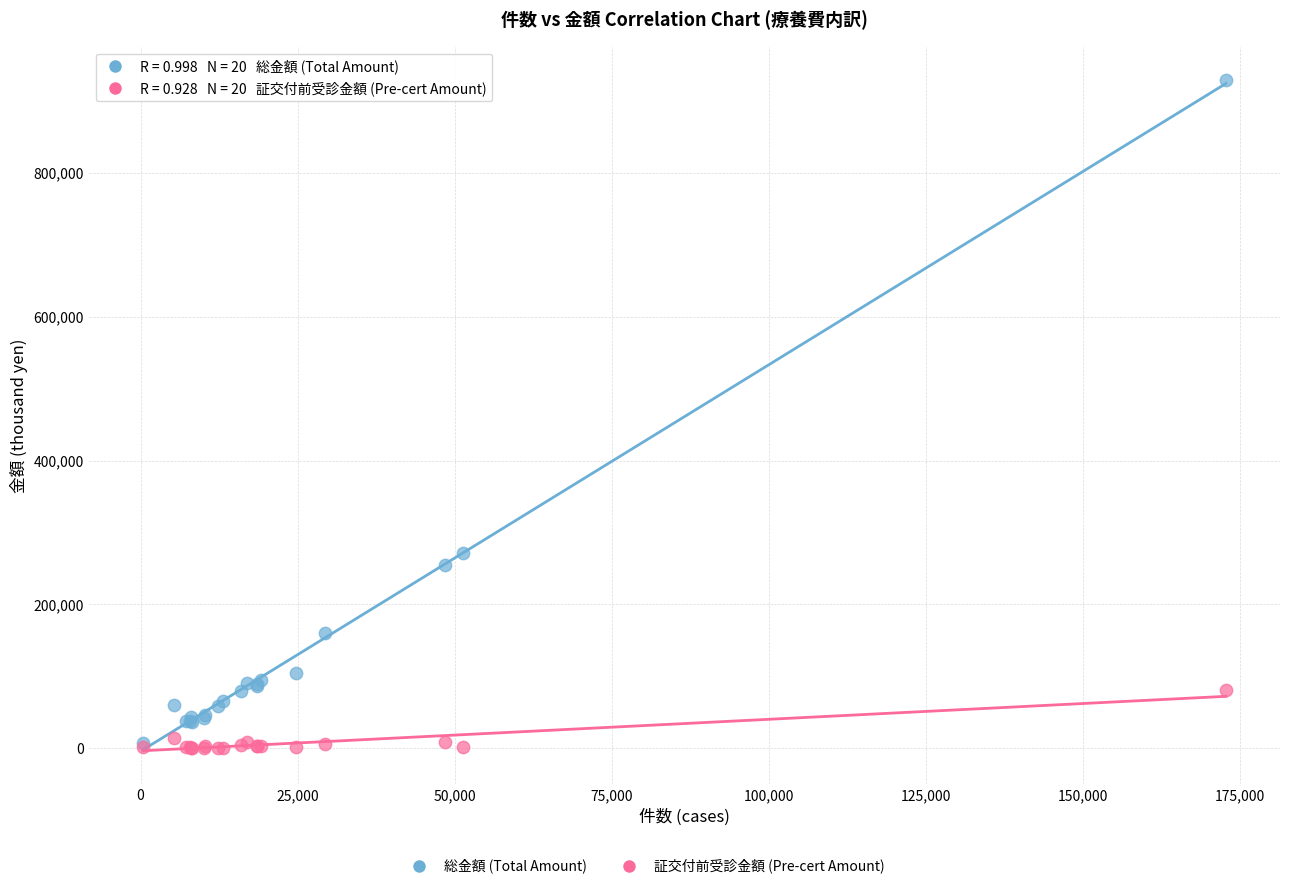

Across all series, what Y value is closest to 464621?

270704.6